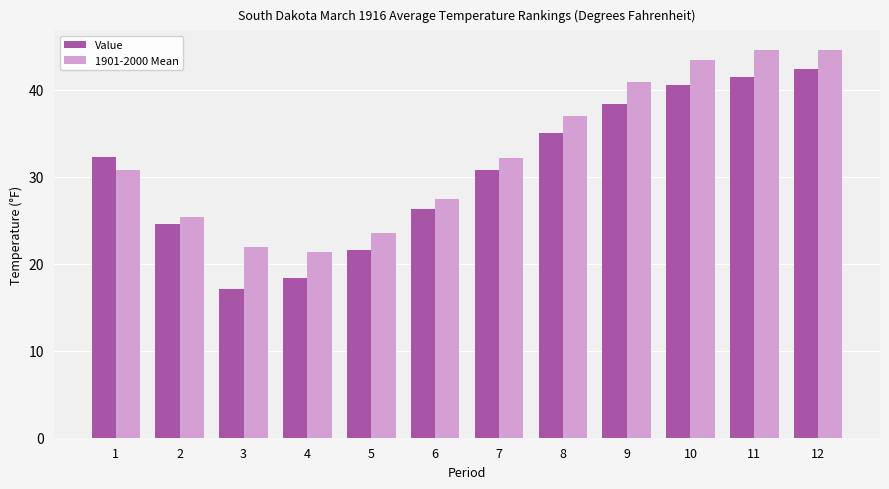

Reading left to right, list all the values displayed in this chart.

Value: 1=32.3	2=24.6	3=17.1	4=18.4	5=21.6	6=26.3	7=30.8	8=35.0	9=38.4	10=40.5	11=41.5	12=42.4
1901-2000 Mean: 1=30.8	2=25.4	3=21.9	4=21.4	5=23.5	6=27.5	7=32.2	8=37.0	9=40.9	10=43.4	11=44.6	12=44.6